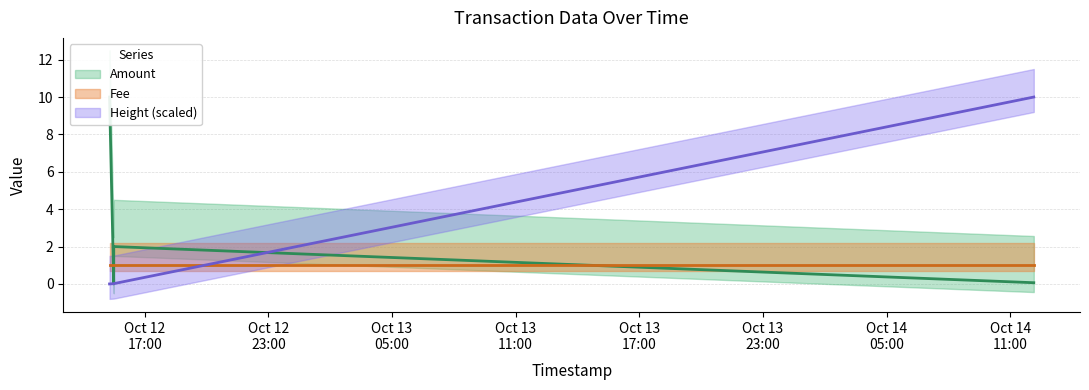

Which category has the highest value in the Height_scaled series?

2016-10-14 12:08:30